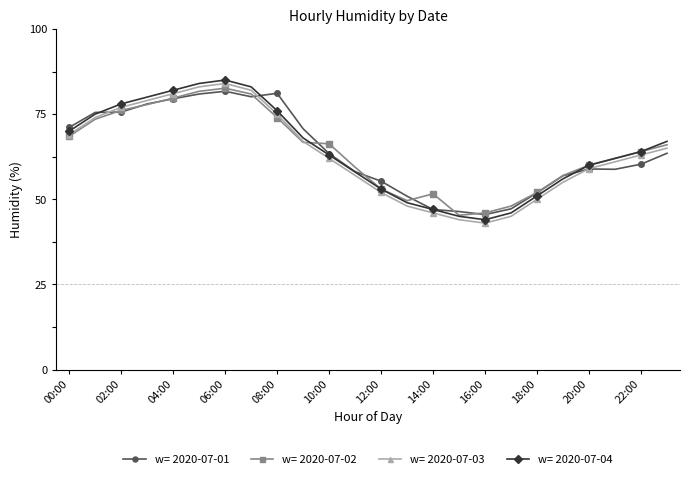

Rank the series by their maximum value, from highest to lowest.

w= 2020-07-04, w= 2020-07-03, w= 2020-07-02, w= 2020-07-01